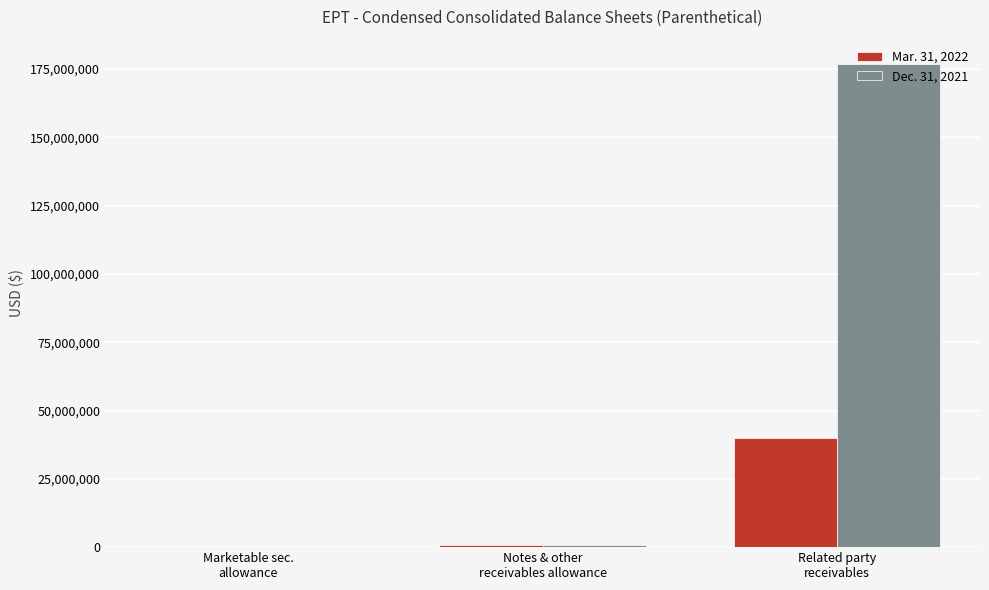

True or false: Mar. 31, 2022 has a value of 701000 at Notes & other
receivables allowance.

True